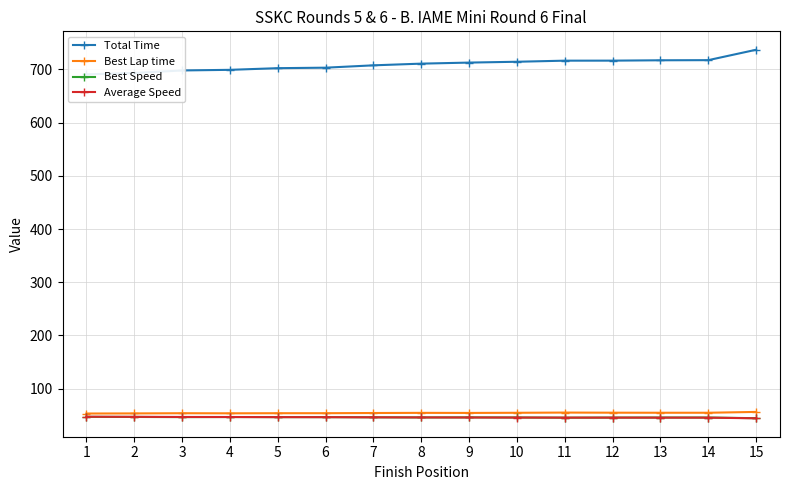

Where does the Best Speed series first go above 46?

1